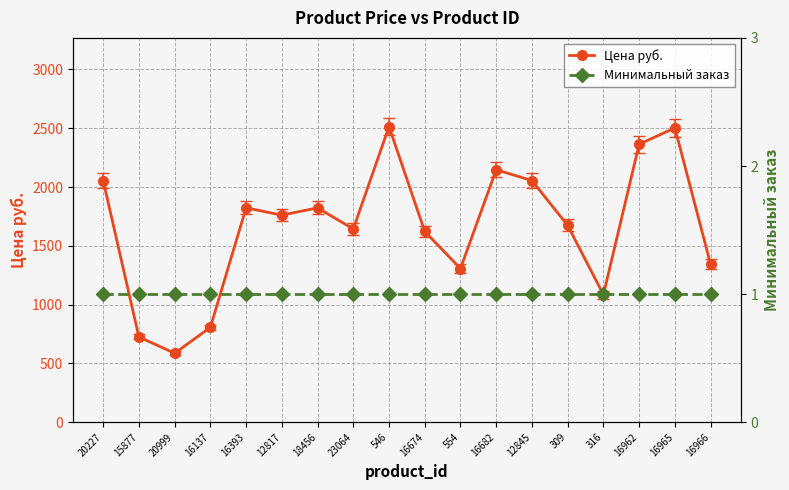

At which category does Цена руб. reach its first local valley?

20999